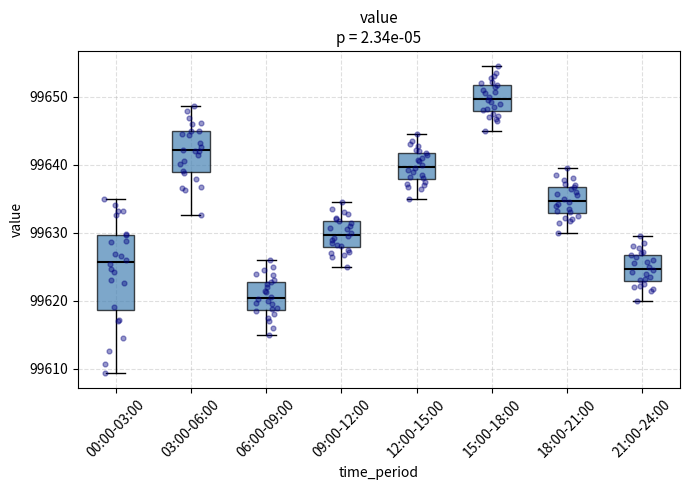

Reading left to right, transcribe this box plot: for each box, give where its median line is, the range the box spans, and where its two whiskers end, as read against the y-axis. The values are not printed on the chart, so give them approximately, as read against the axis.

00:00-03:00: median 99626, box 99619 to 99630, whiskers 99609 to 99635
03:00-06:00: median 99642, box 99639 to 99645, whiskers 99633 to 99649
06:00-09:00: median 99620, box 99619 to 99623, whiskers 99615 to 99626
09:00-12:00: median 99630, box 99628 to 99632, whiskers 99625 to 99635
12:00-15:00: median 99640, box 99638 to 99642, whiskers 99635 to 99645
15:00-18:00: median 99650, box 99648 to 99652, whiskers 99645 to 99655
18:00-21:00: median 99635, box 99633 to 99637, whiskers 99630 to 99640
21:00-24:00: median 99625, box 99623 to 99627, whiskers 99620 to 99630